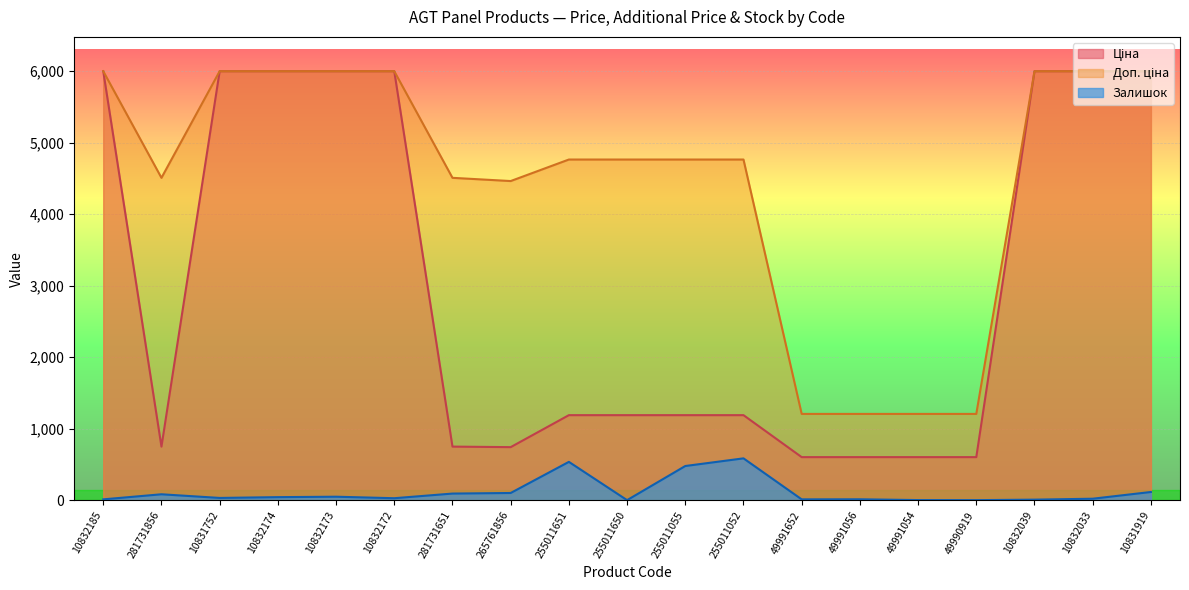

Which series has the widest spread of values?

Ціна